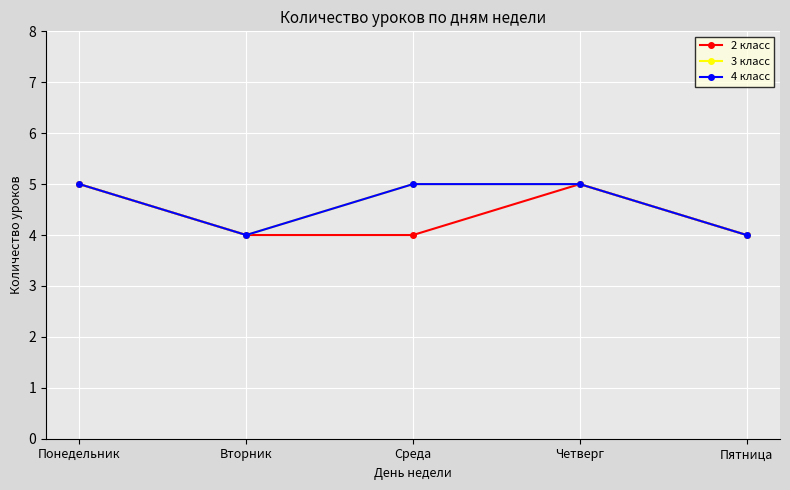

What is the average value of the 4 класс series?

5